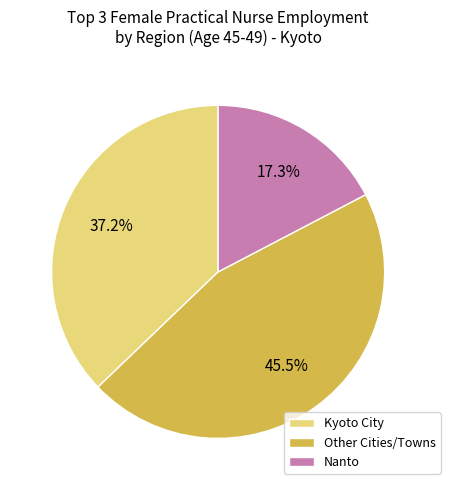

What percentage is NOT represented by Kyoto City?

62.8%